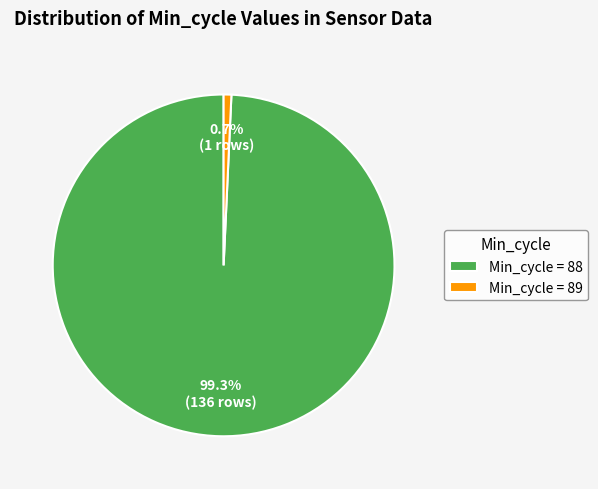

Is there any slice that represents more than half of the pie?

Yes